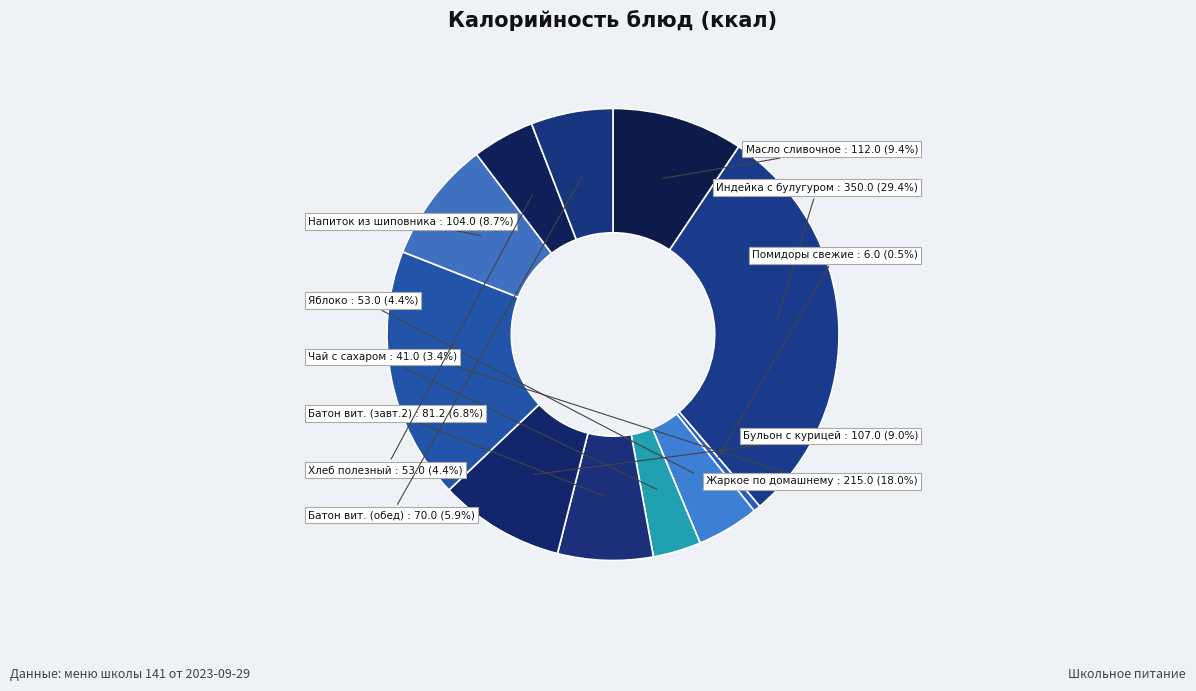

How many slices are in this pie chart?

11